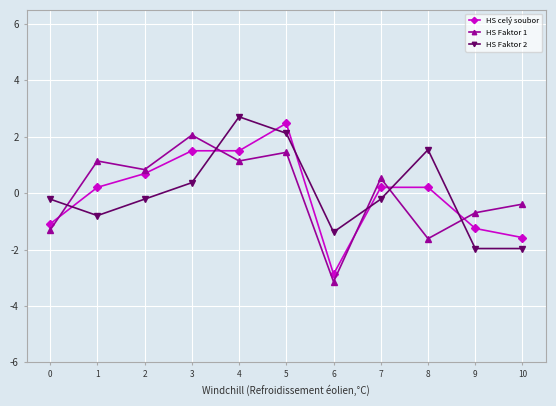

Reading right to left, what are all the values shown in this chart?

HS celý soubor: -1.6	-1.3	0.2	0.2	-2.9	2.5	1.5	1.5	0.7	0.2	-1.1
HS Faktor 1: -0.4	-0.7	-1.6	0.5	-3.1	1.4	1.1	2.1	0.8	1.1	-1.3
HS Faktor 2: -2.0	-2.0	1.5	-0.2	-1.4	2.1	2.7	0.4	-0.2	-0.8	-0.2